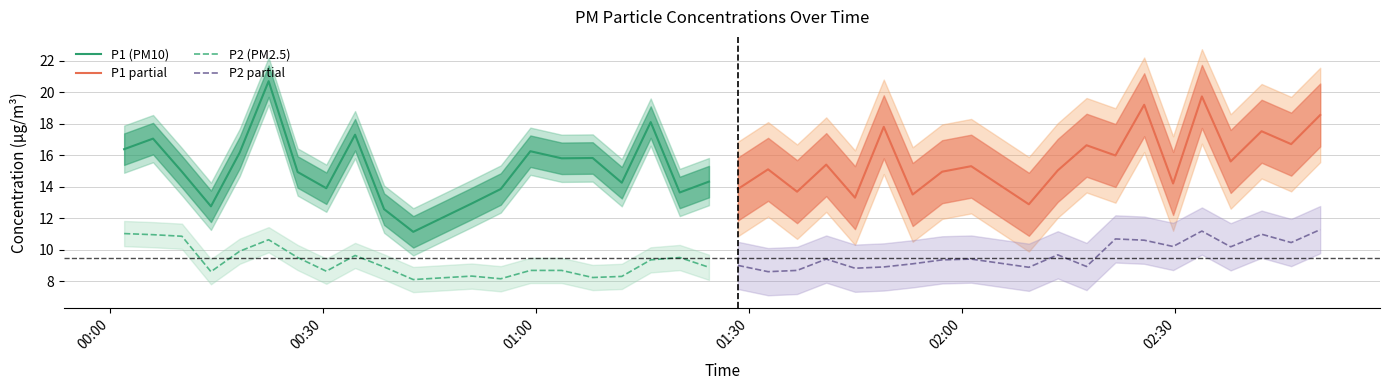

What is the minimum value for P2 (PM2.5)?

8.1